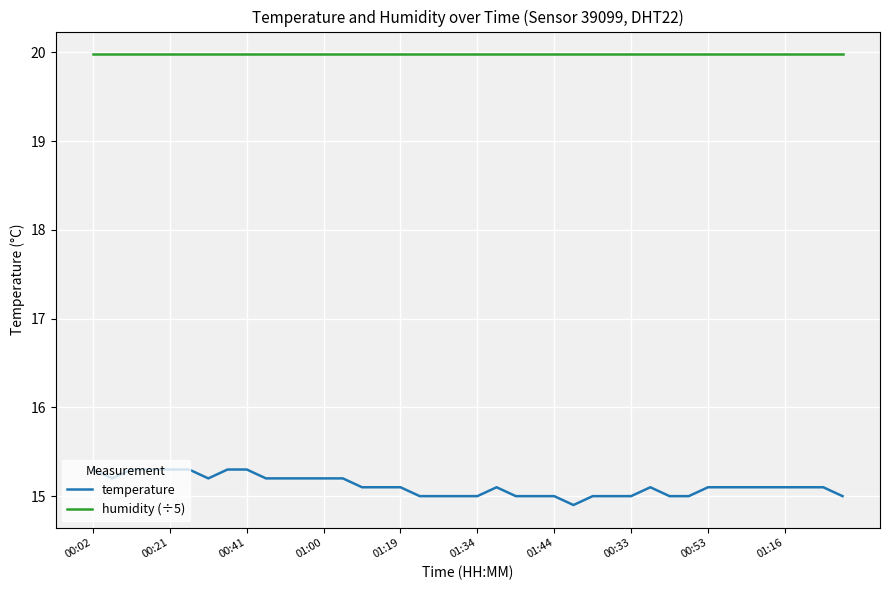

Which series has the largest range (max minus min)?

temperature